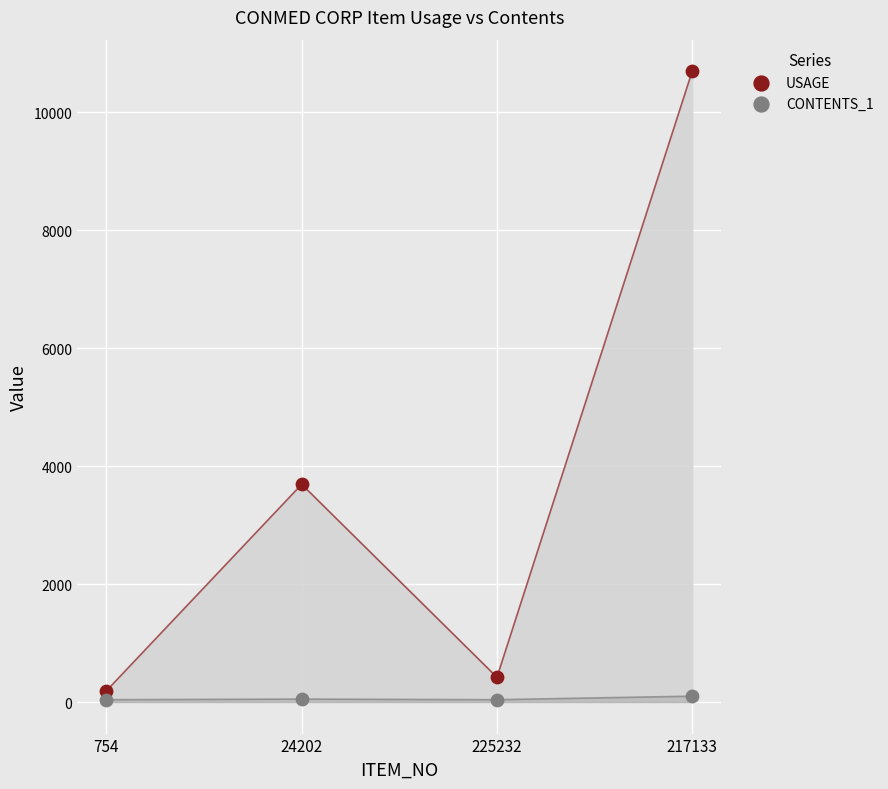

Across all data points, what is the range of Y values (max minus min)?

10660